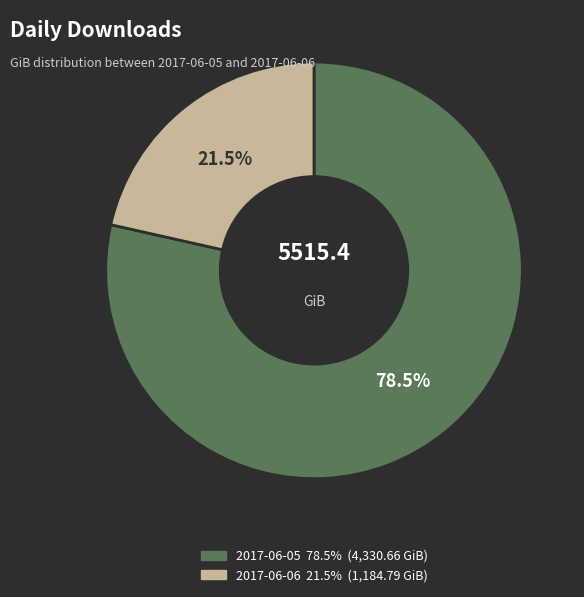

Does any single category account for the majority?

Yes